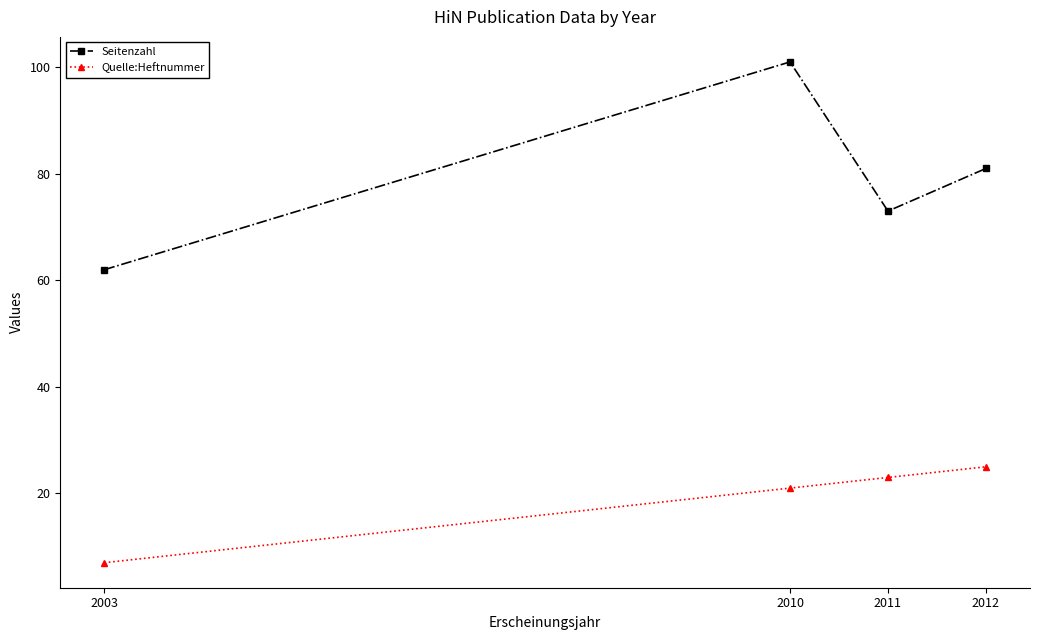

Reading left to right, transcribe all the data shown in this chart.

Seitenzahl: 62	101	73	81
Quelle:Heftnummer: 7	21	23	25